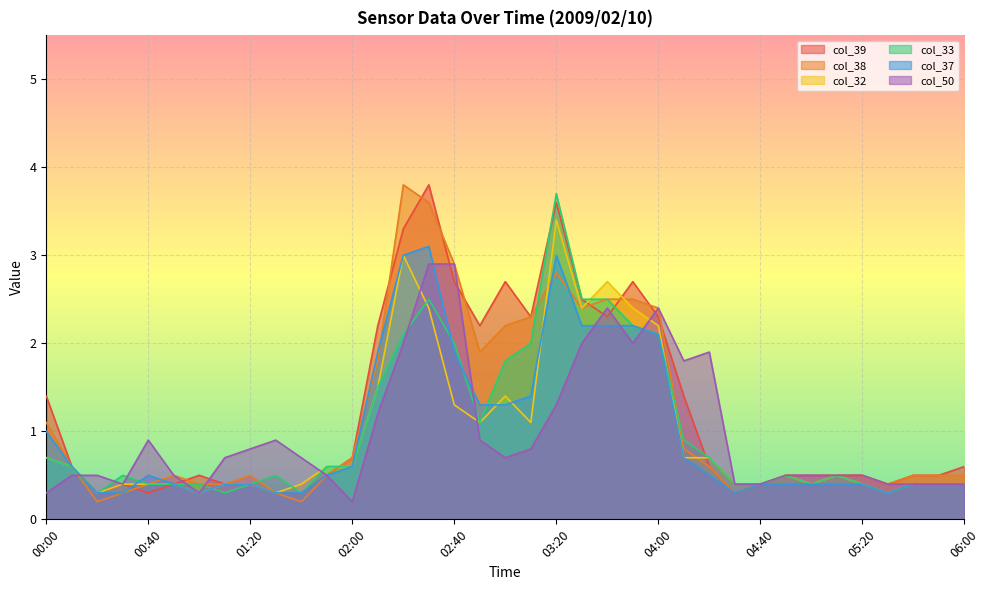

Which series has the largest total across all categories?

col_39